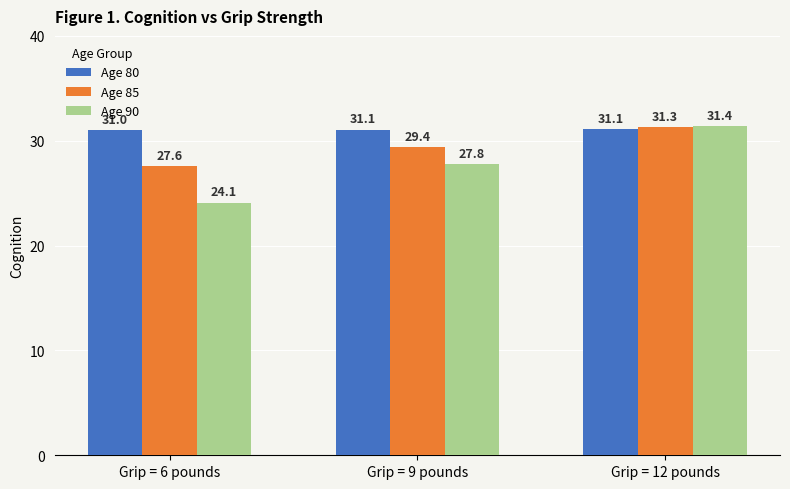

How many Age 80 values are between 31 and 32?

3